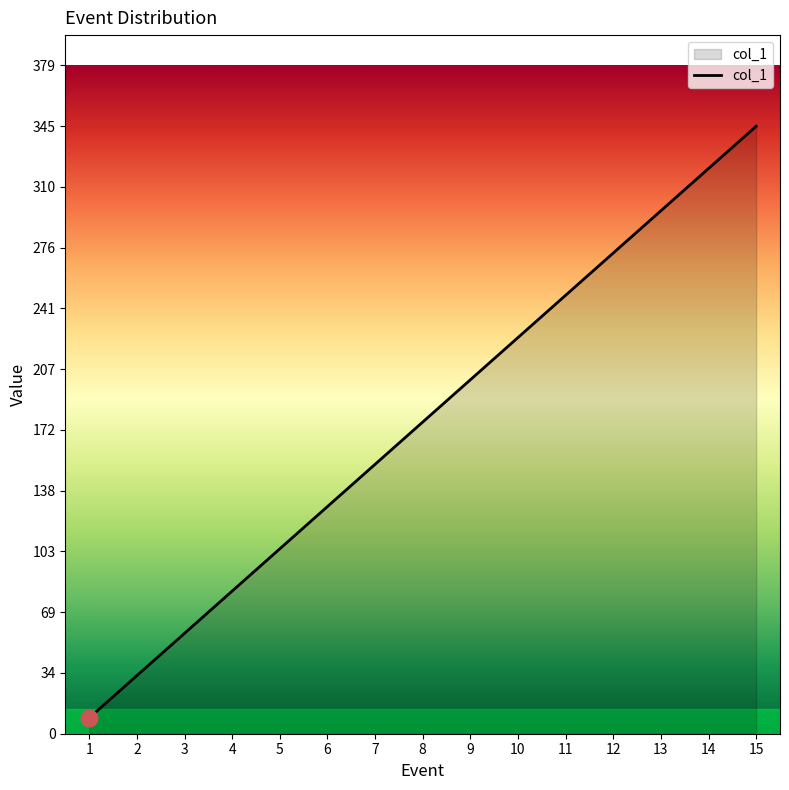

Approximately how many times larger is the value at 5 compared to 9?

0.5